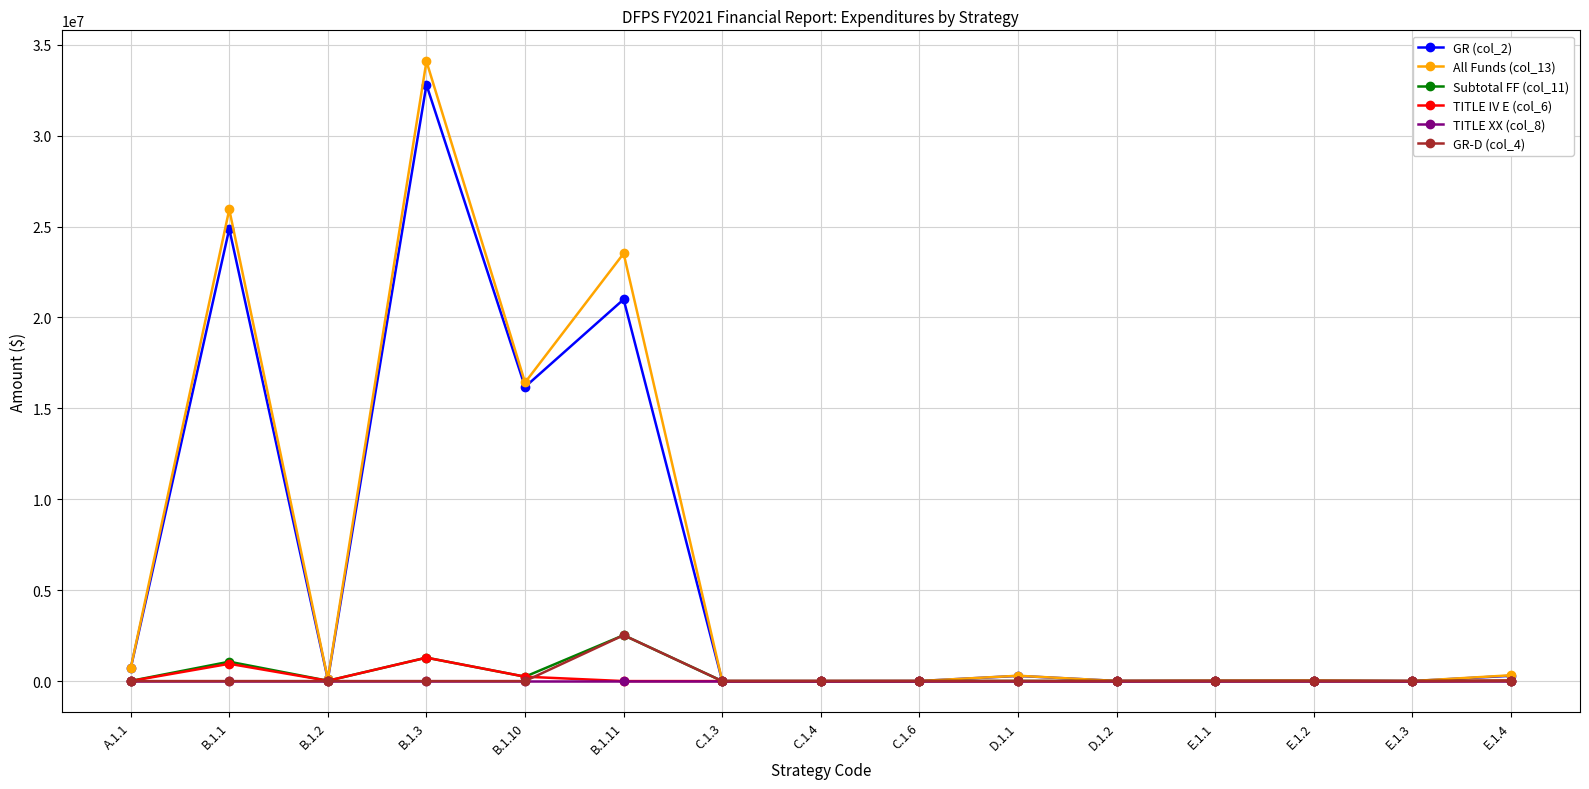

What is the approximate value of All Funds (col_13) at B.1.10, to the nearest 10?

16422620